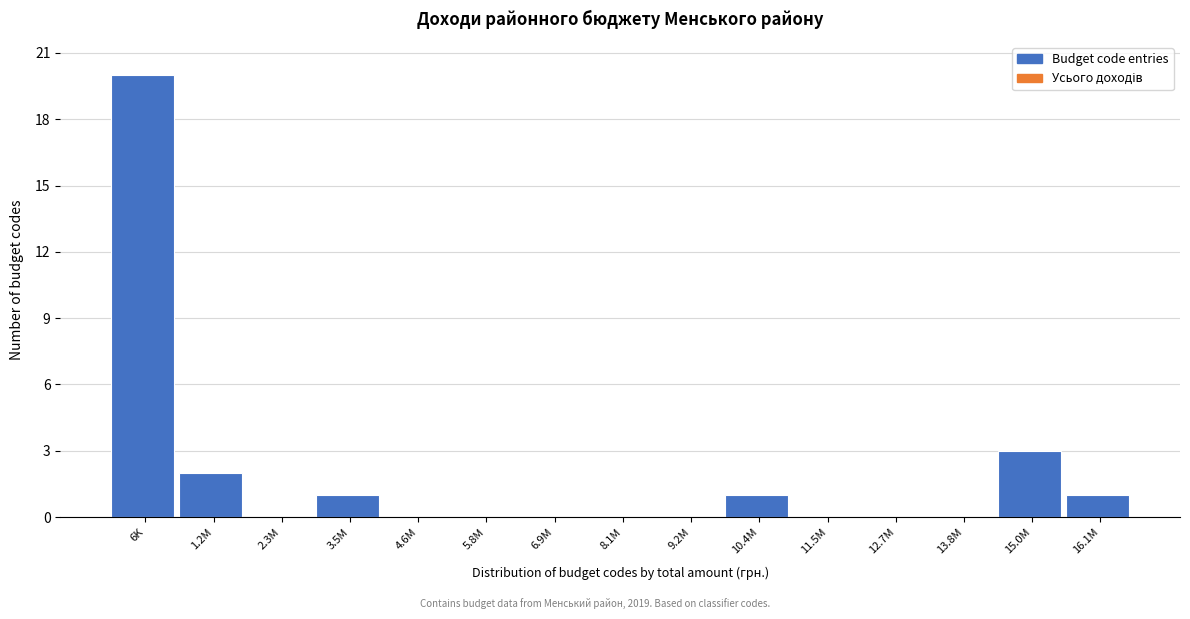

Reading right to left, extract all data points from this chart.

16.1M=1	15.0M=3	13.8M=0	12.7M=0	11.5M=0	10.4M=1	9.2M=0	8.1M=0	6.9M=0	5.8M=0	4.6M=0	3.5M=1	2.3M=0	1.2M=2	6K=20